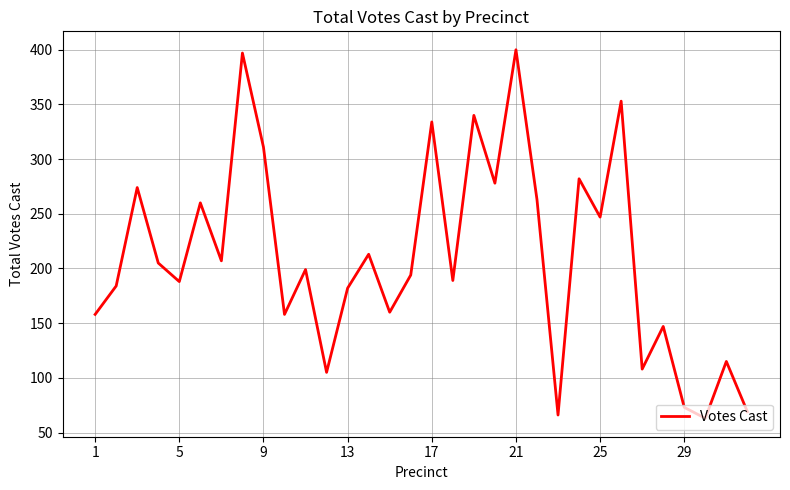

What is the smallest value displayed?

63